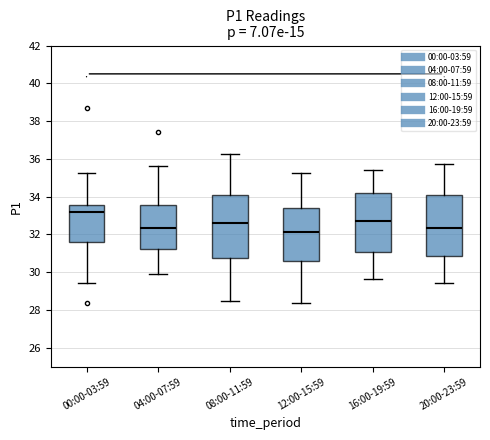

Reading left to right, transcribe this box plot: for each box, give where its median line is, the range the box spans, and where its two whiskers end, as read against the y-axis. The values are not printed on the chart, so give them approximately, as read against the axis.

00:00-03:59: median 33.2, box 31.6 to 33.6, whiskers 29.4 to 35.2
04:00-07:59: median 32.4, box 31.2 to 33.6, whiskers 30.0 to 35.6
08:00-11:59: median 32.6, box 30.8 to 34.2, whiskers 28.6 to 36.2
12:00-15:59: median 32.2, box 30.6 to 33.4, whiskers 28.4 to 35.2
16:00-19:59: median 32.8, box 31.0 to 34.2, whiskers 29.6 to 35.4
20:00-23:59: median 32.4, box 30.8 to 34.2, whiskers 29.4 to 35.8